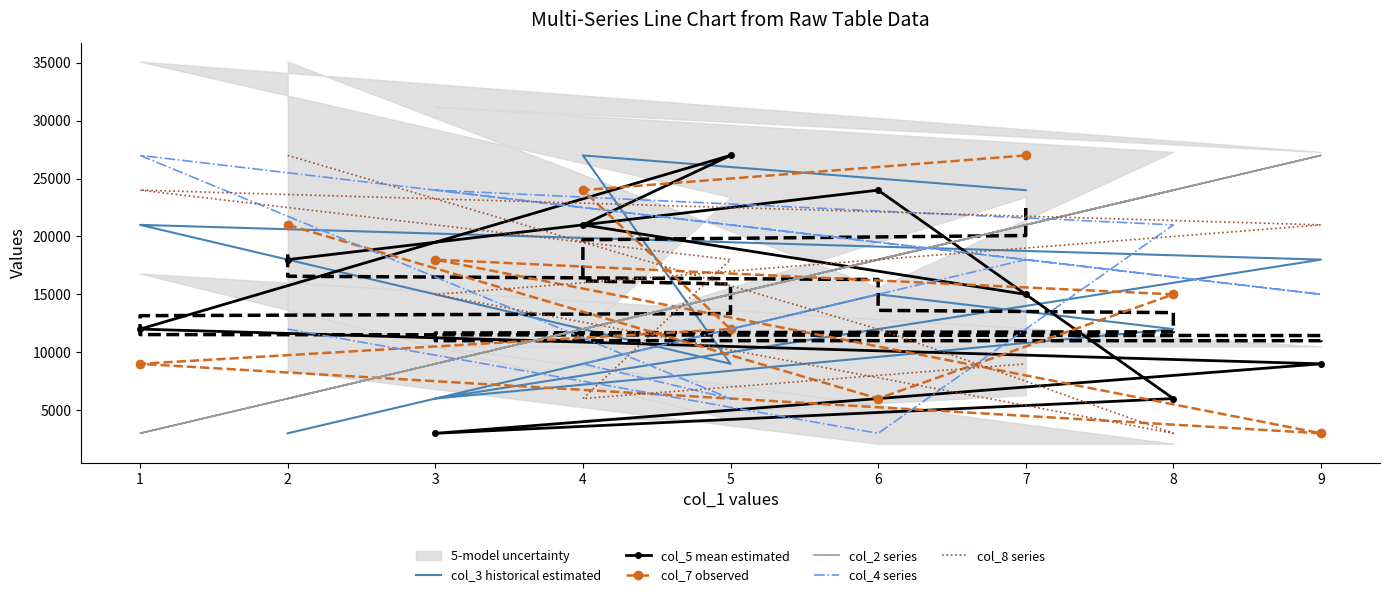

What is the difference between the maximum and minimum values in the col_3 historical estimated series?

24000